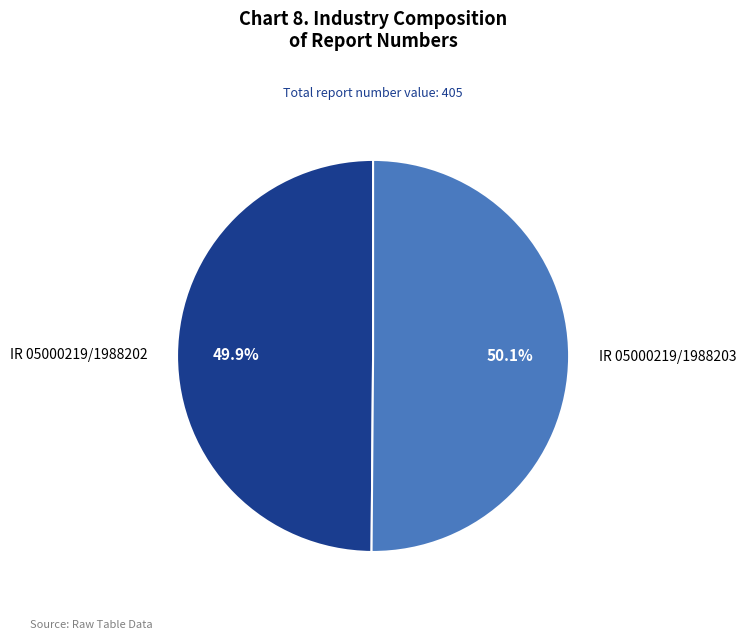

To the nearest percent, what portion does IR 05000219/1988203 represent?

50%